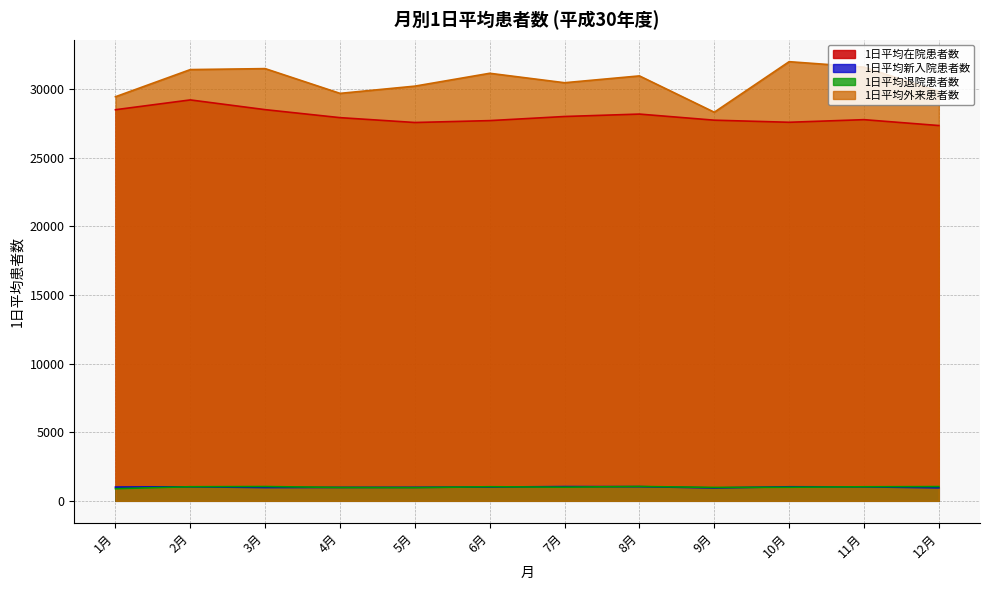

The value of 1日平均新入院患者数 at 11月 is 1729.3. True or false?

False